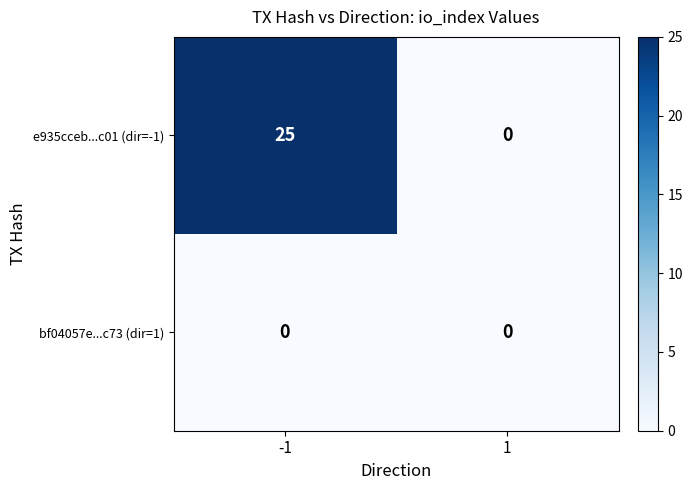

Which series has the largest range (max minus min)?

e935cceb...c01 (dir=-1)